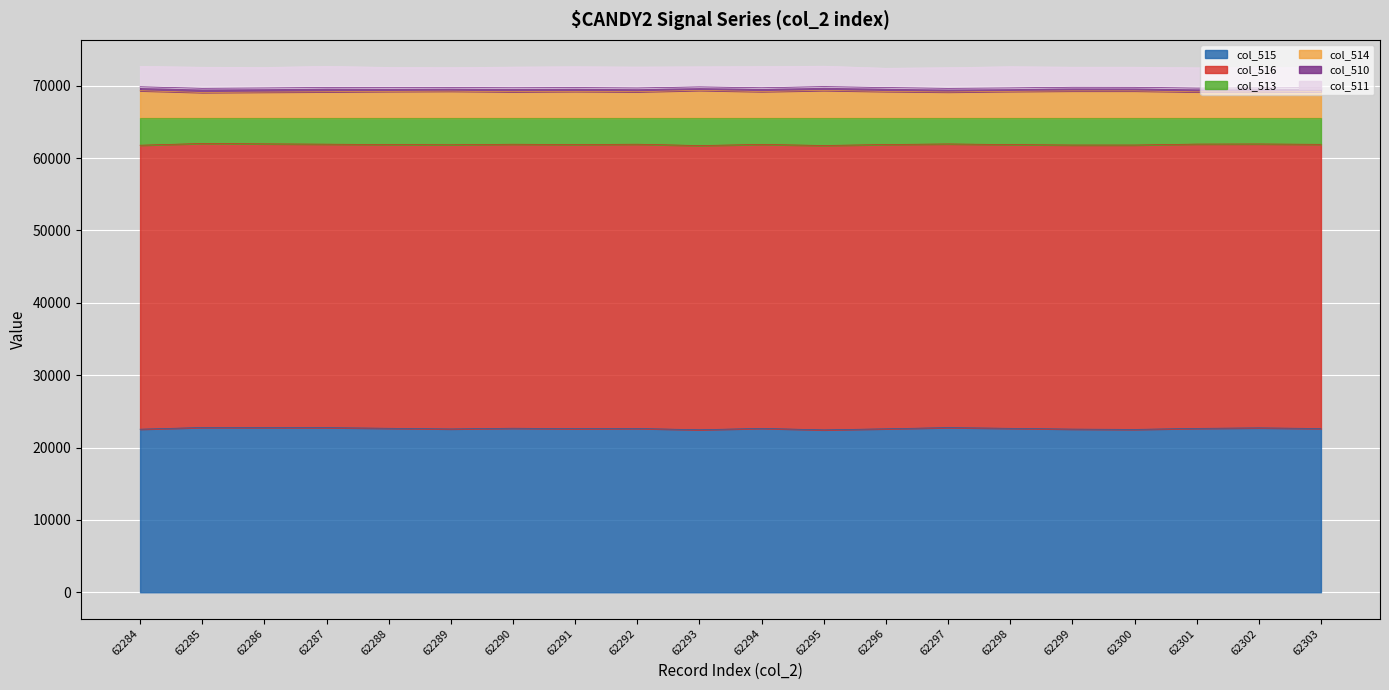

At which category does col_514 reach its first local valley?

62285